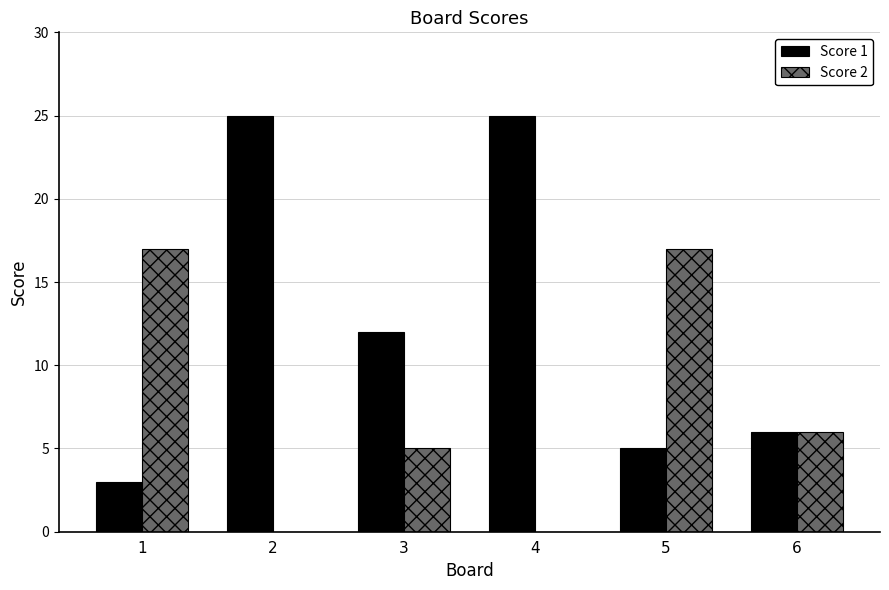

How many categories are shown in the chart?

6